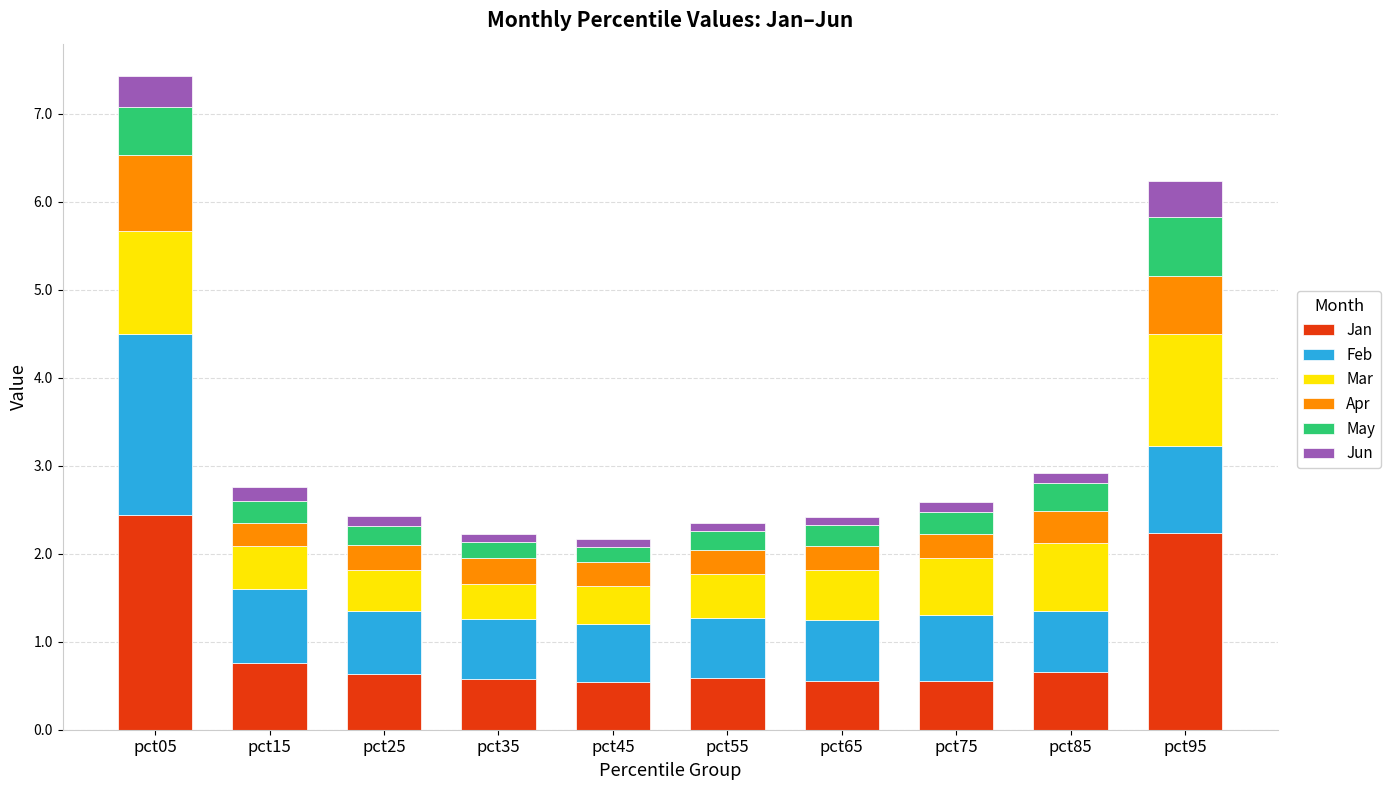

At which category is the sum across all series the highest?

pct05